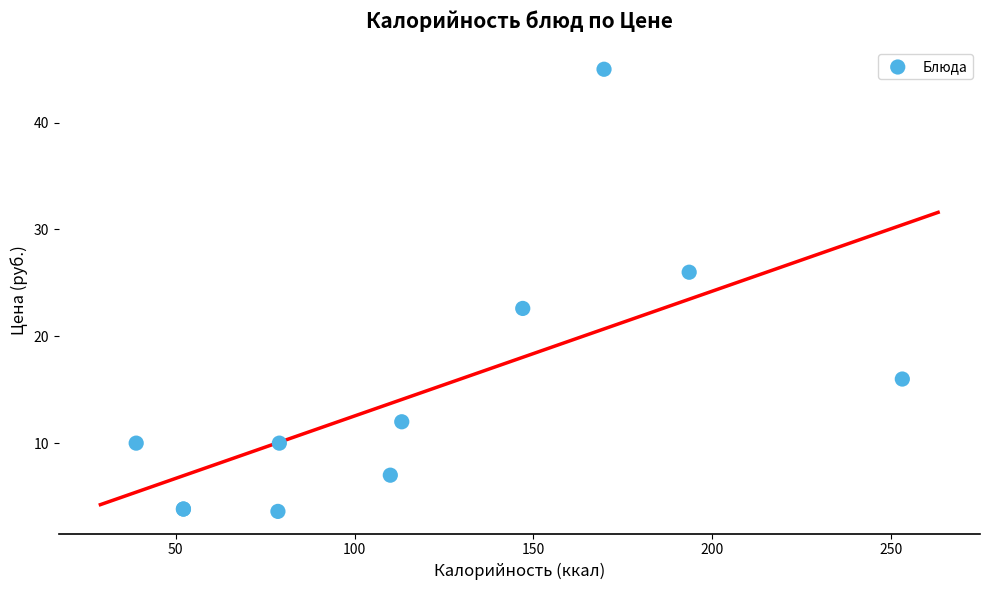

What Y value in the scatter plot is closest to 24?

22.6